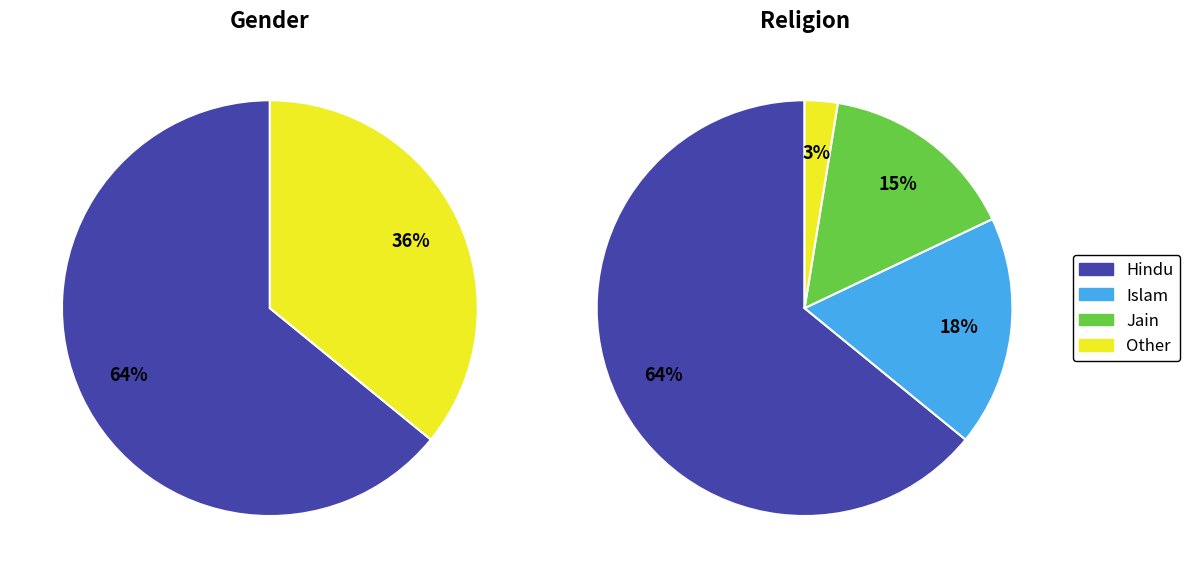

To the nearest percent, what portion does Other represent?

3%